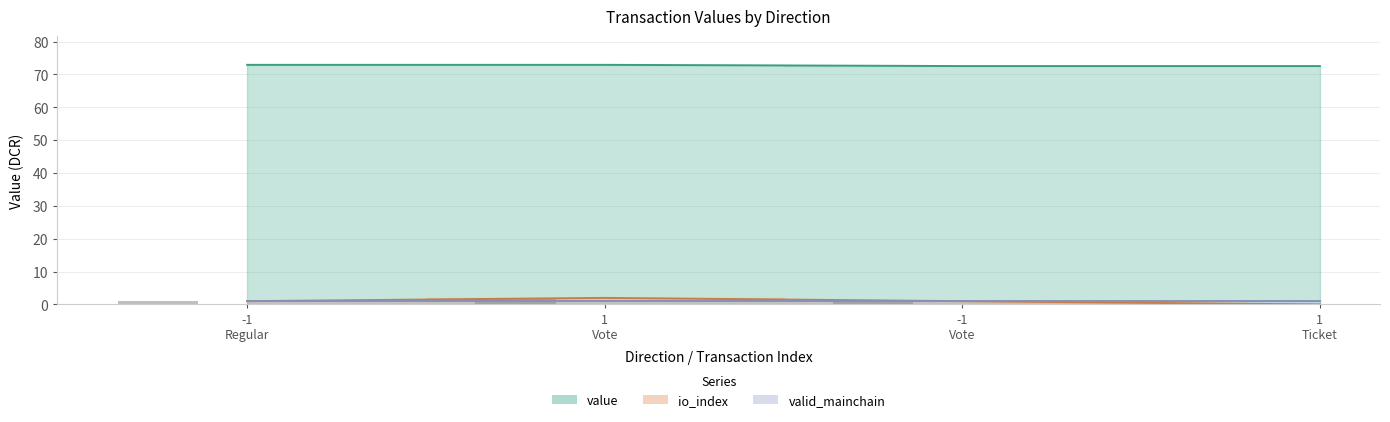

What is the difference between the highest and lowest values at -1?

71.9